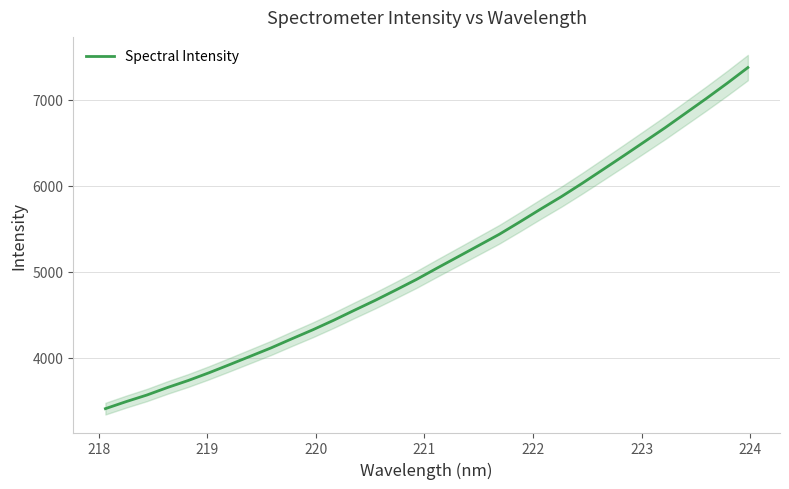

True or false: there are more than 2 points higher than both neighbors.

False